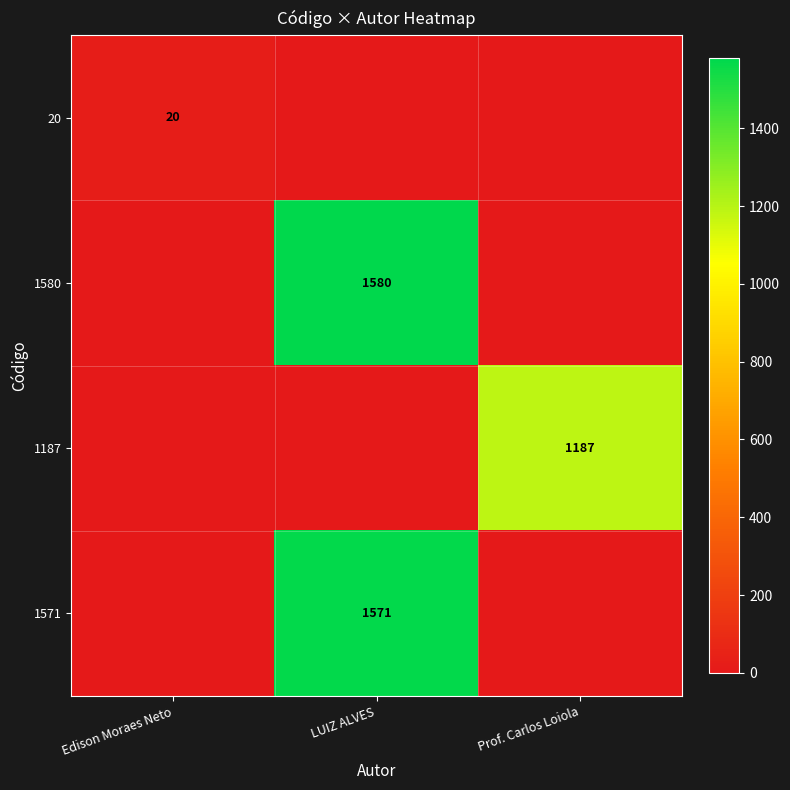

How many categories are shown in the chart?

3